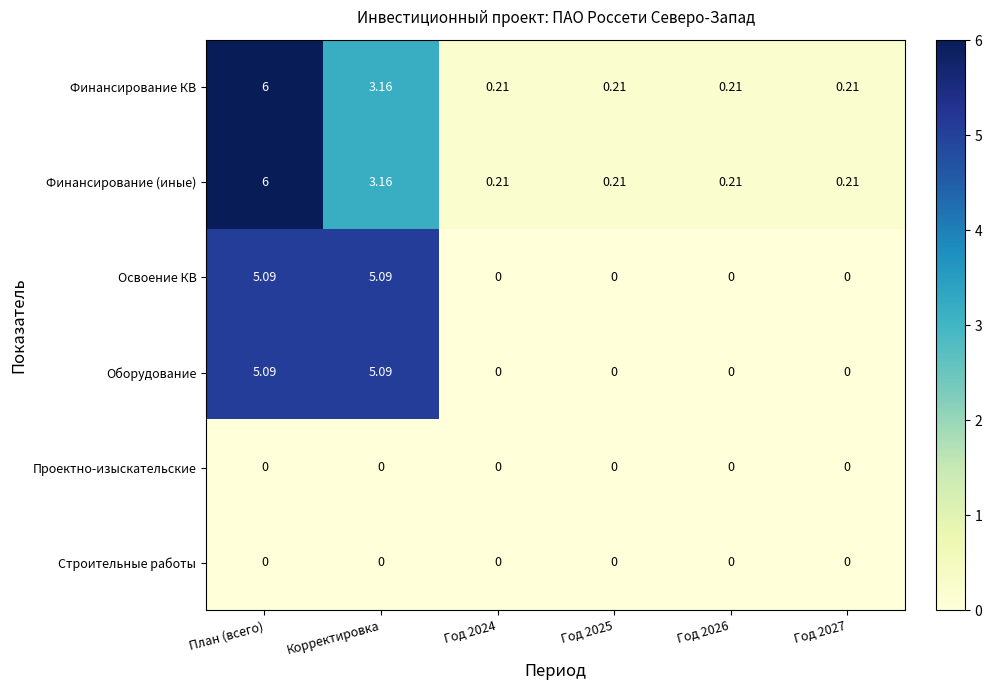

At which category is the sum across all series the highest?

План (всего)